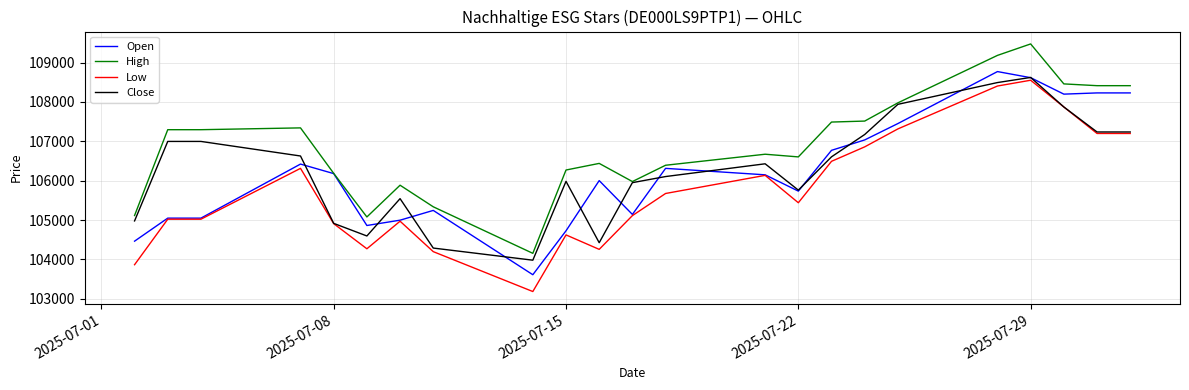

What is the maximum value shown in the chart?

109474